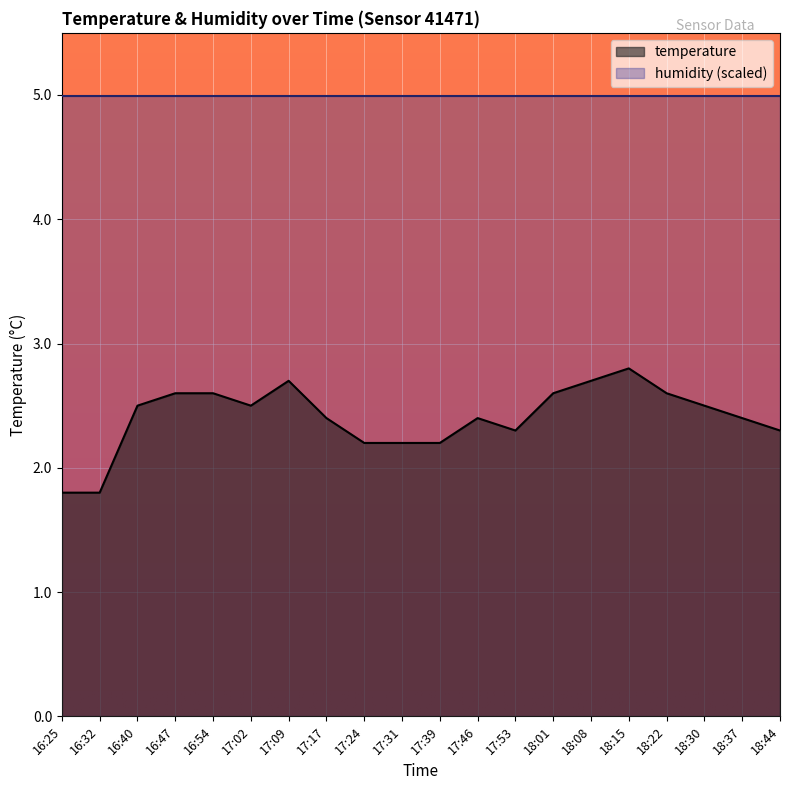

The value at 18:08 is 3.6. True or false?

False